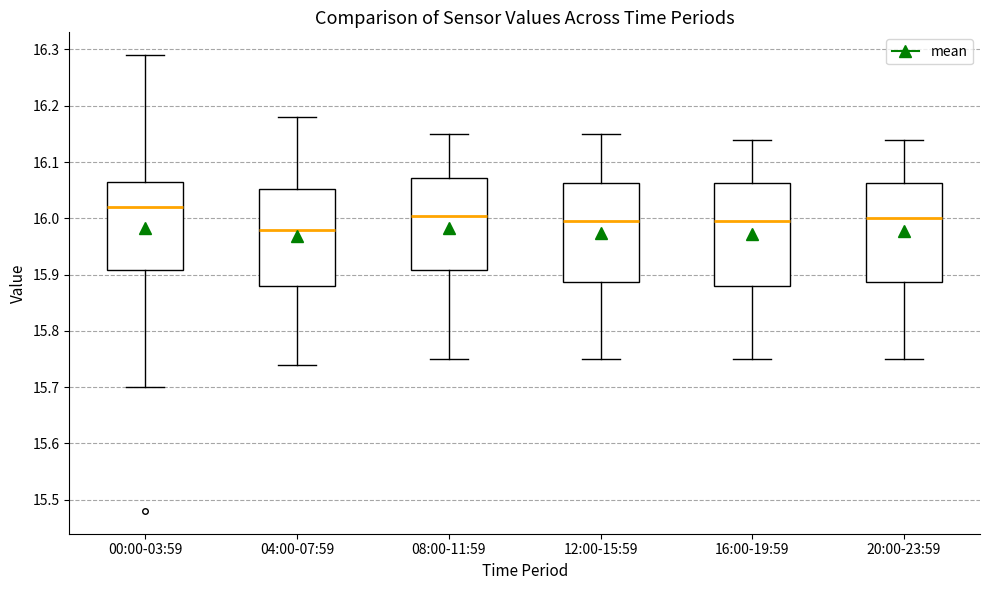

Reading left to right, read every box against the y-axis: the position of its median line, the range the box covers, and the ends of its whiskers. The values are not printed on the chart, so give them approximately, as read against the axis.

00:00-03:59: median 16.02, box 15.91 to 16.07, whiskers 15.70 to 16.29
04:00-07:59: median 15.98, box 15.88 to 16.05, whiskers 15.74 to 16.18
08:00-11:59: median 16.01, box 15.91 to 16.07, whiskers 15.75 to 16.15
12:00-15:59: median 16.00, box 15.89 to 16.06, whiskers 15.75 to 16.15
16:00-19:59: median 16.00, box 15.88 to 16.06, whiskers 15.75 to 16.14
20:00-23:59: median 16.00, box 15.89 to 16.06, whiskers 15.75 to 16.14